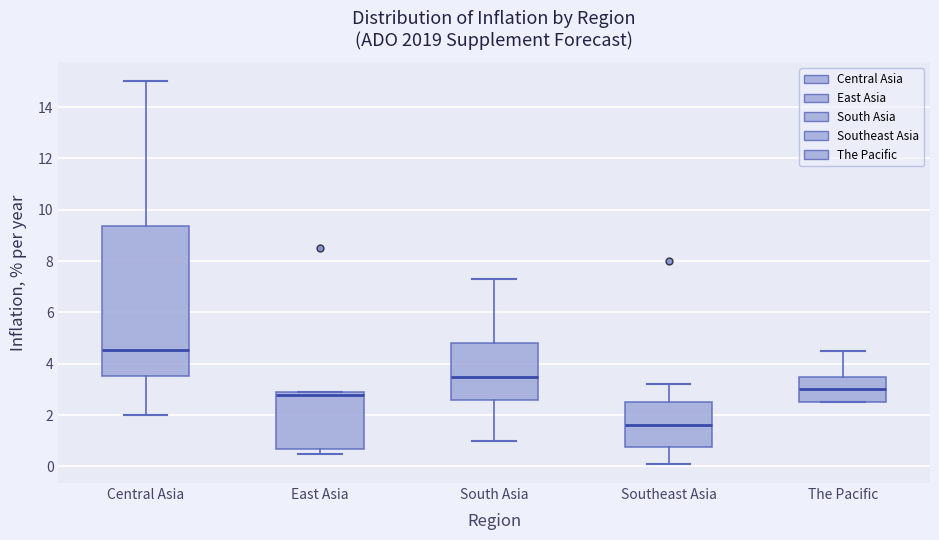

Where is the upper edge of the box for East Asia on the y-axis? The values are not printed on the chart, so give them approximately, as read against the axis.

3.0